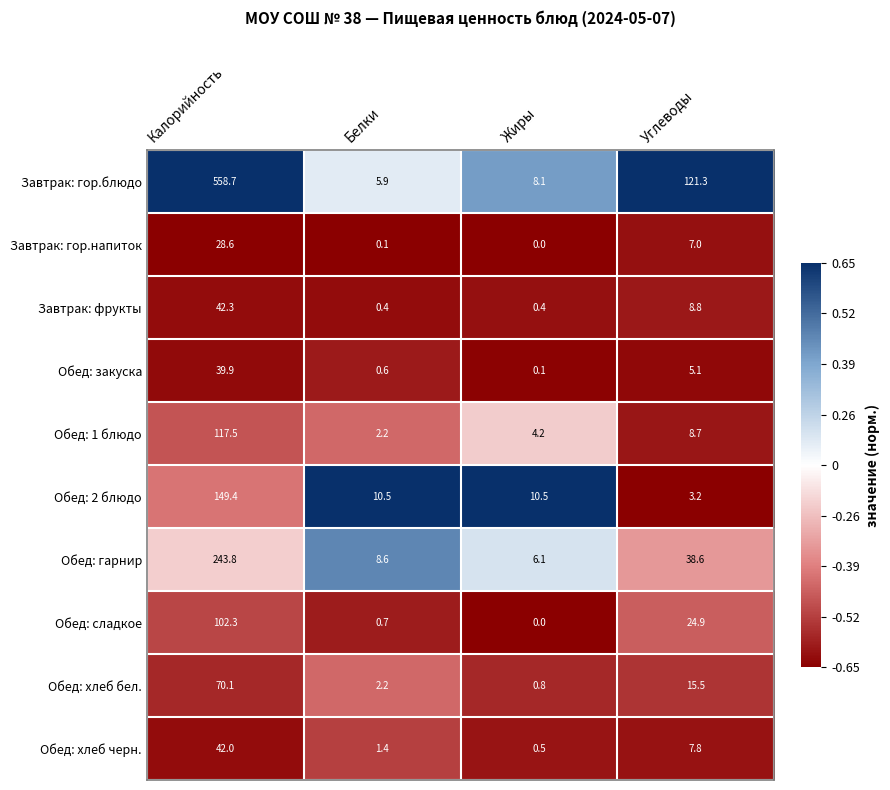

What is the difference between the maximum and minimum values in the Обед: закуска series?

39.8